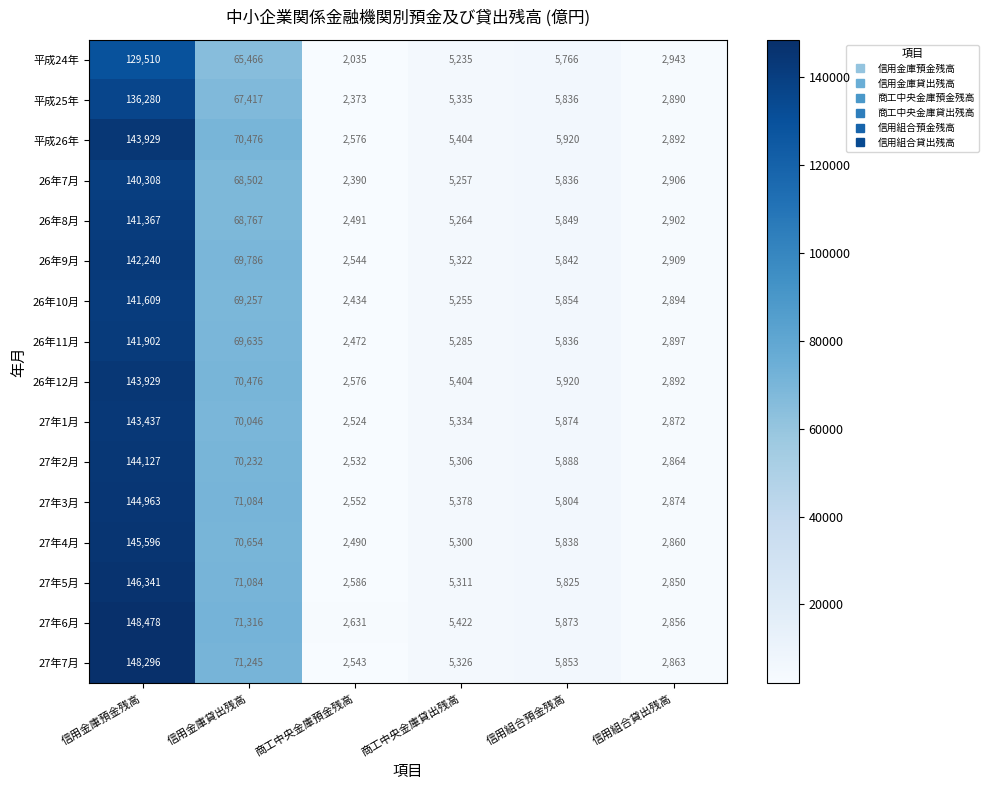

Which label corresponds to the smallest value in the chart?

商工中央金庫預金残高